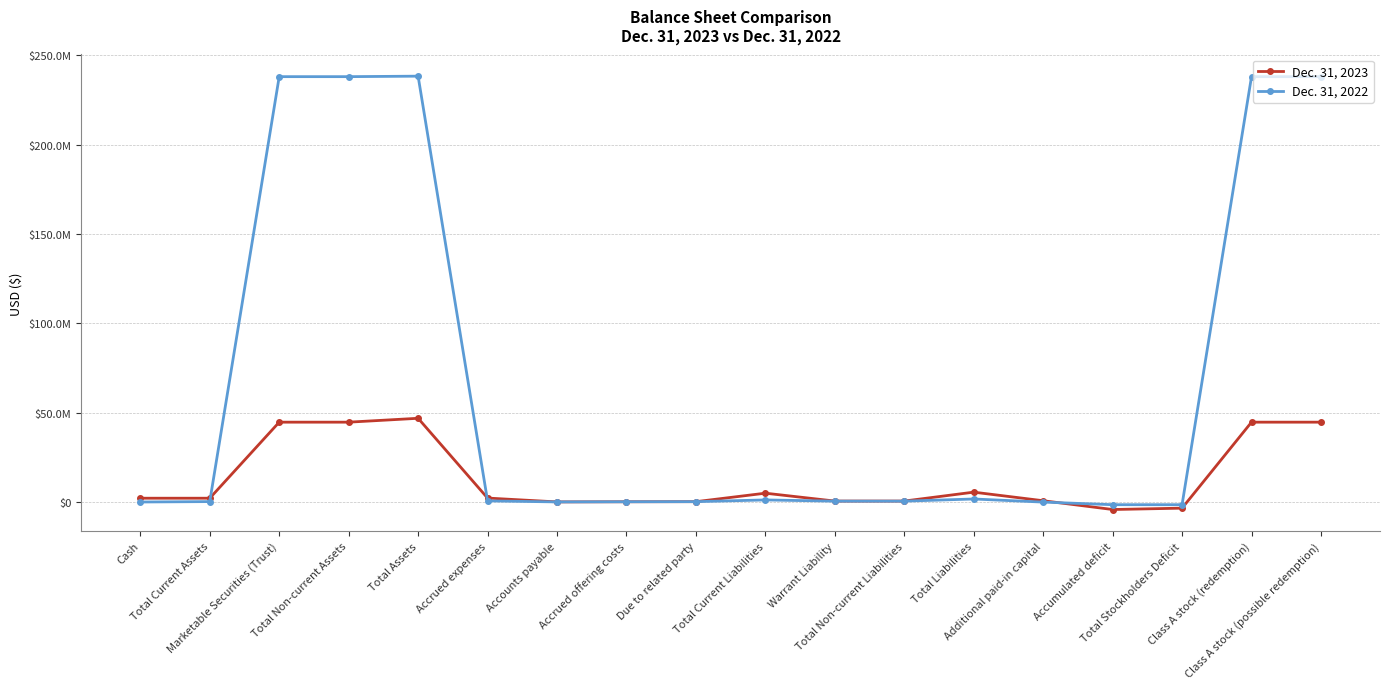

True or false: Dec. 31, 2023 and Dec. 31, 2022 intersect in this chart.

True